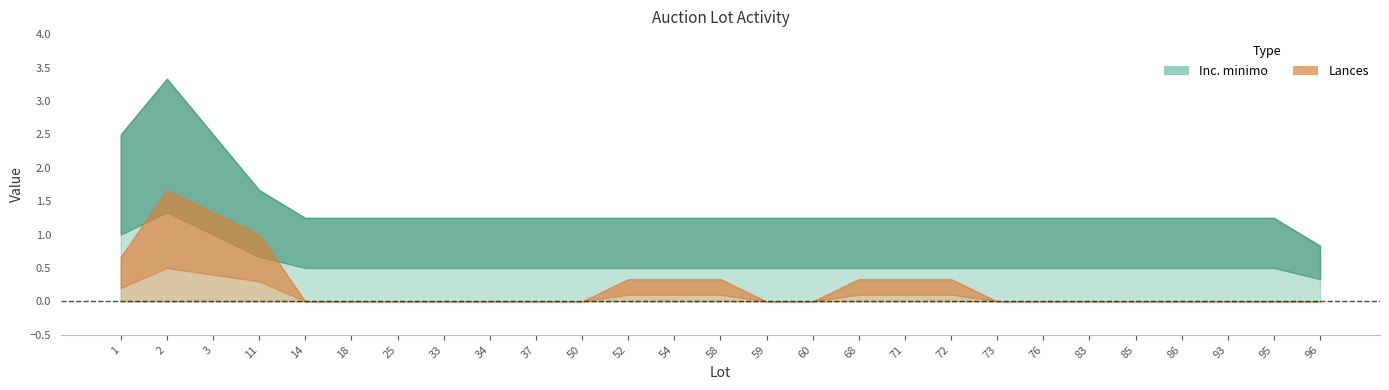

List the series in order of their peak value, lowest first.

Lances, Inc. minimo